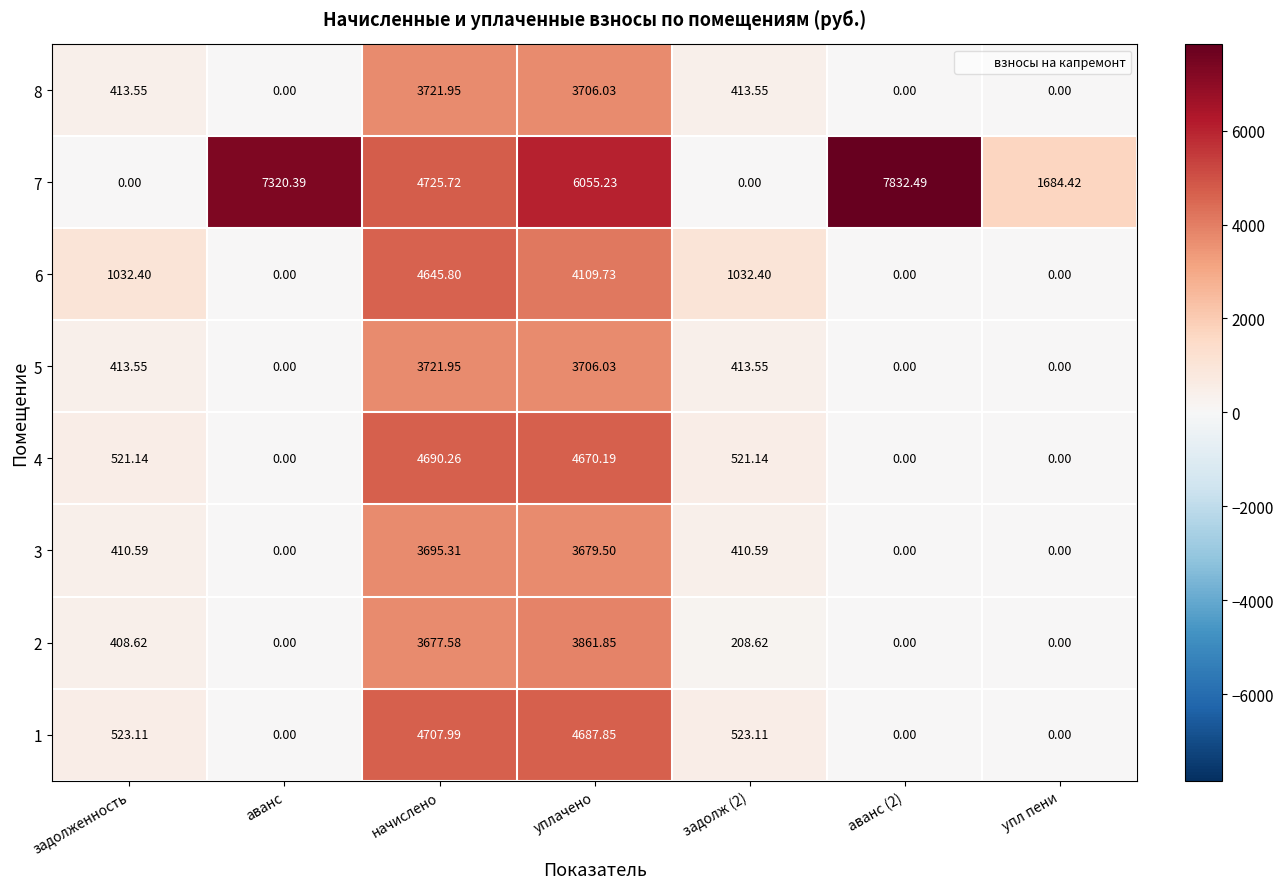

How many series are shown in this chart?

8